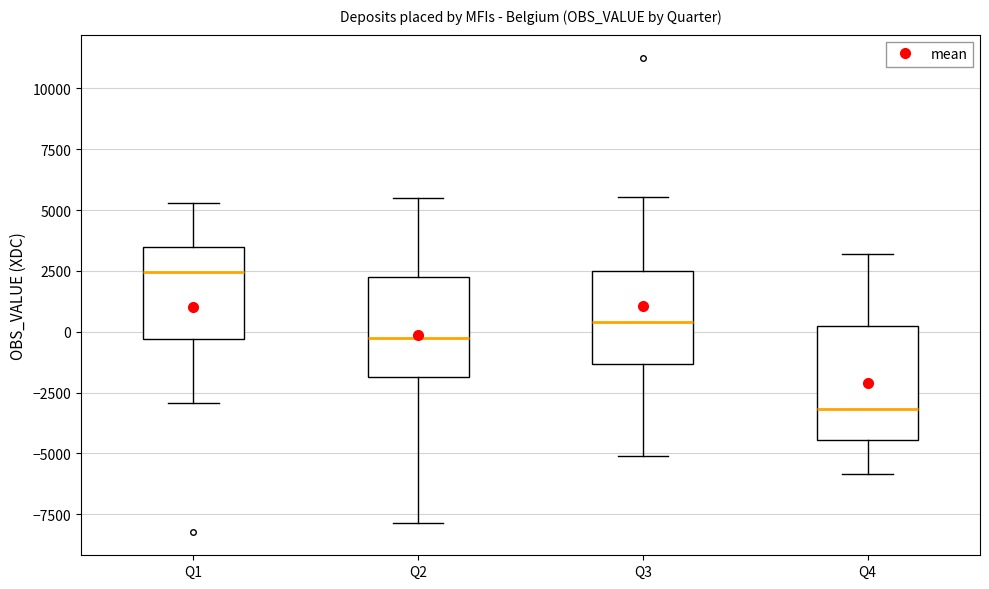

Reading left to right, read every box against the y-axis: the position of its median line, the range the box covers, and the ends of its whiskers. The values are not printed on the chart, so give them approximately, as read against the axis.

Q1: median 2500, box -500 to 3500, whiskers -3000 to 5500
Q2: median -500, box -2000 to 2500, whiskers -8000 to 5500
Q3: median 500, box -1500 to 2500, whiskers -5000 to 5500
Q4: median -3000, box -4500 to 0, whiskers -6000 to 3000